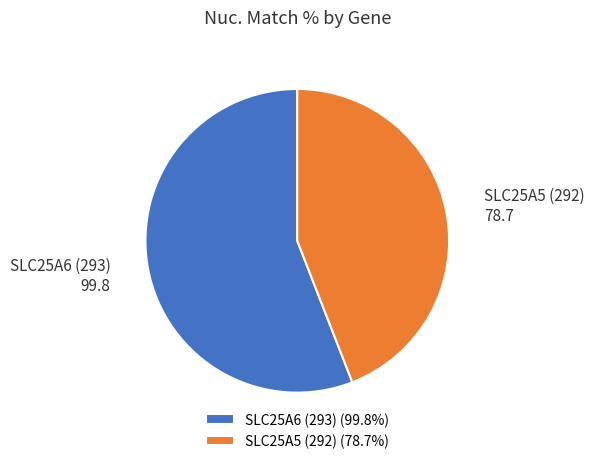

Rank the categories by value from highest to lowest.

SLC25A6 (293), SLC25A5 (292)